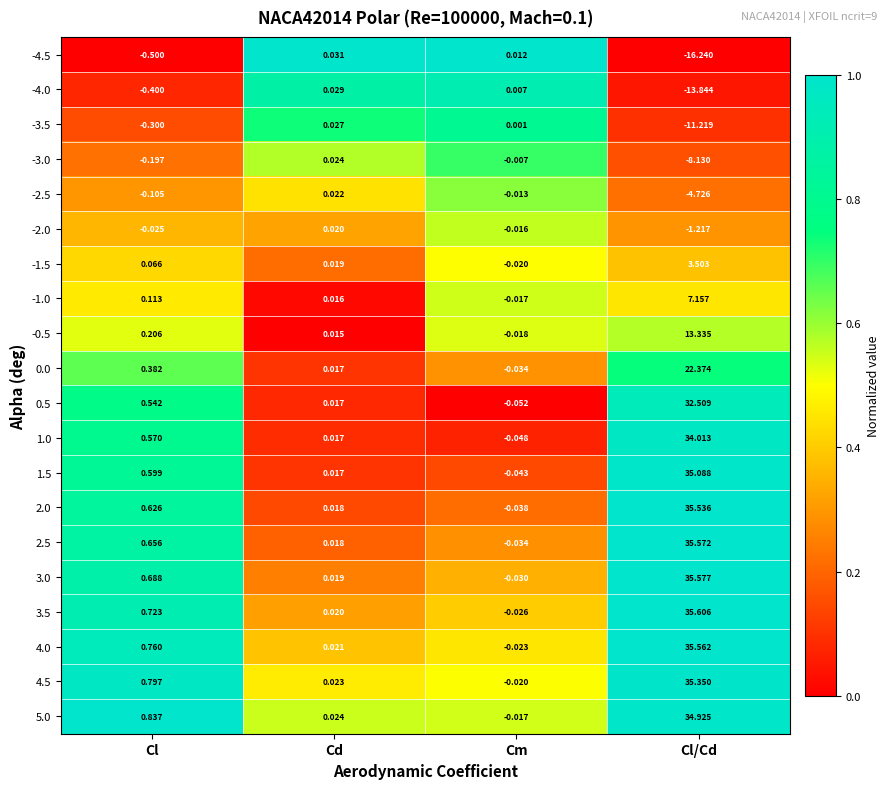

At which label does -1.5 first exceed 0?

Cl